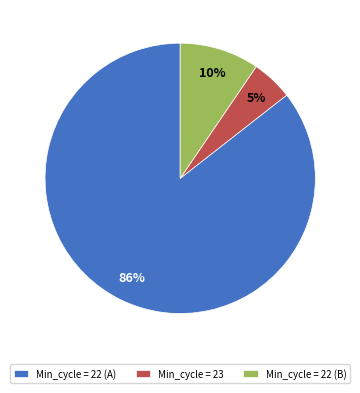

To the nearest percent, what percentage of the pie is Min_cycle = 23?

5%